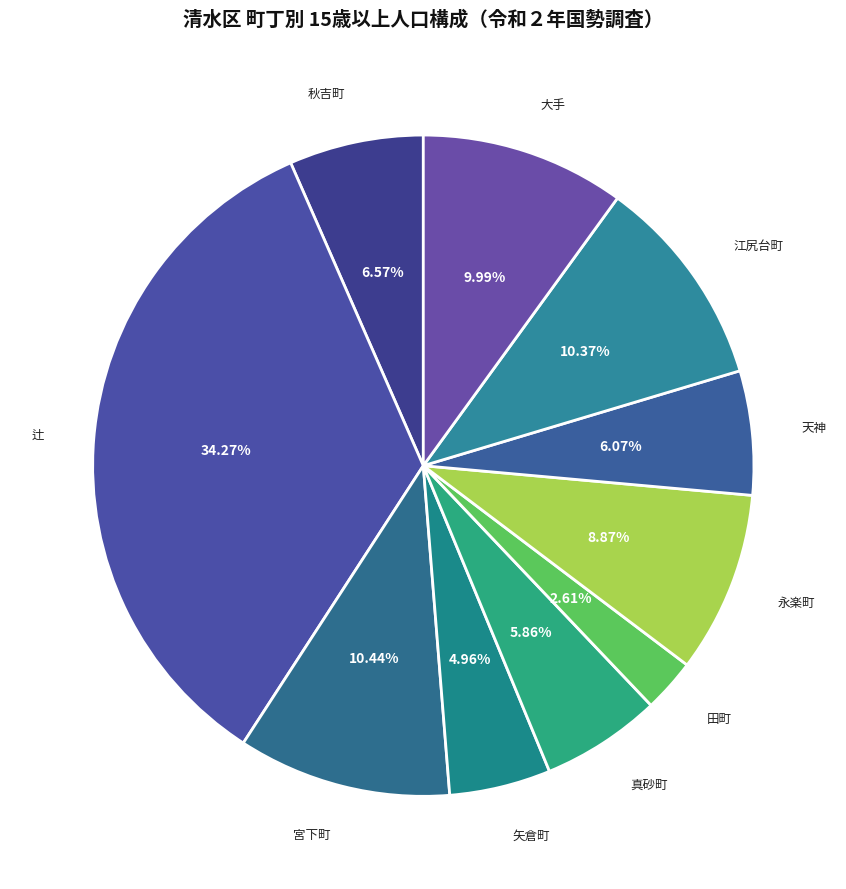

Count the number of slices in the pie.

10